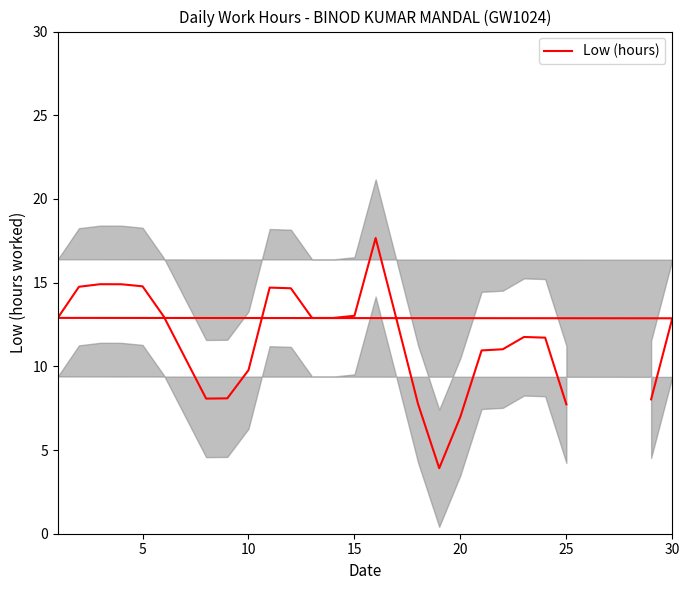

What is the difference between the maximum and minimum values?

13.8